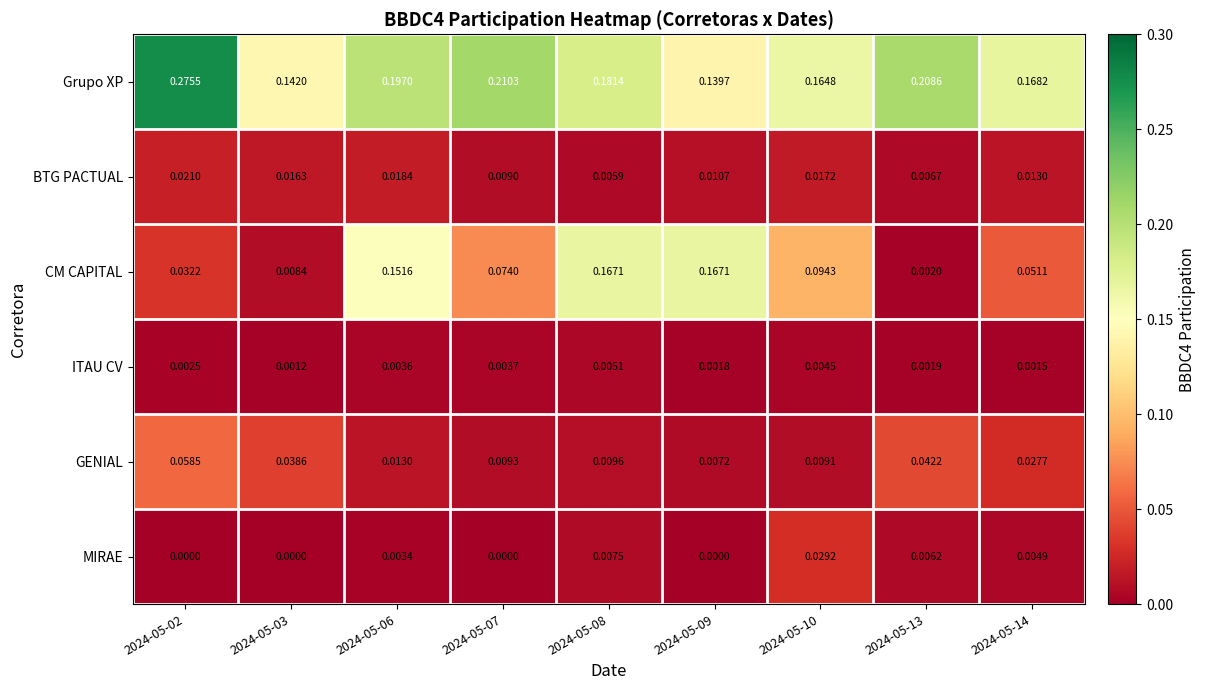

Which series has the widest spread of values?

CM CAPITAL